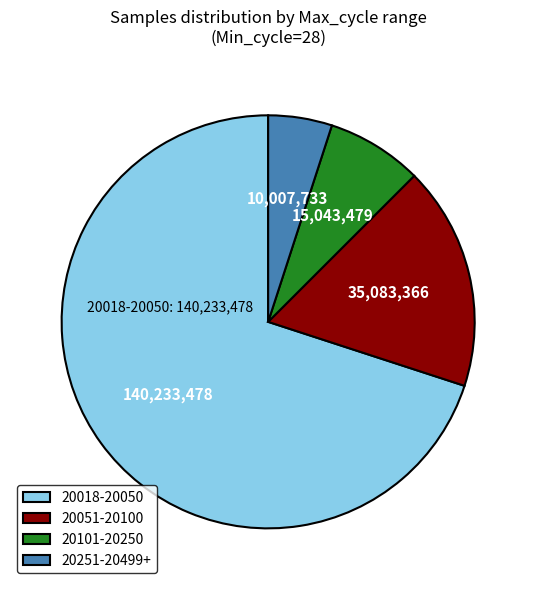

Does 20018-20050 represent more than half of the total?

Yes